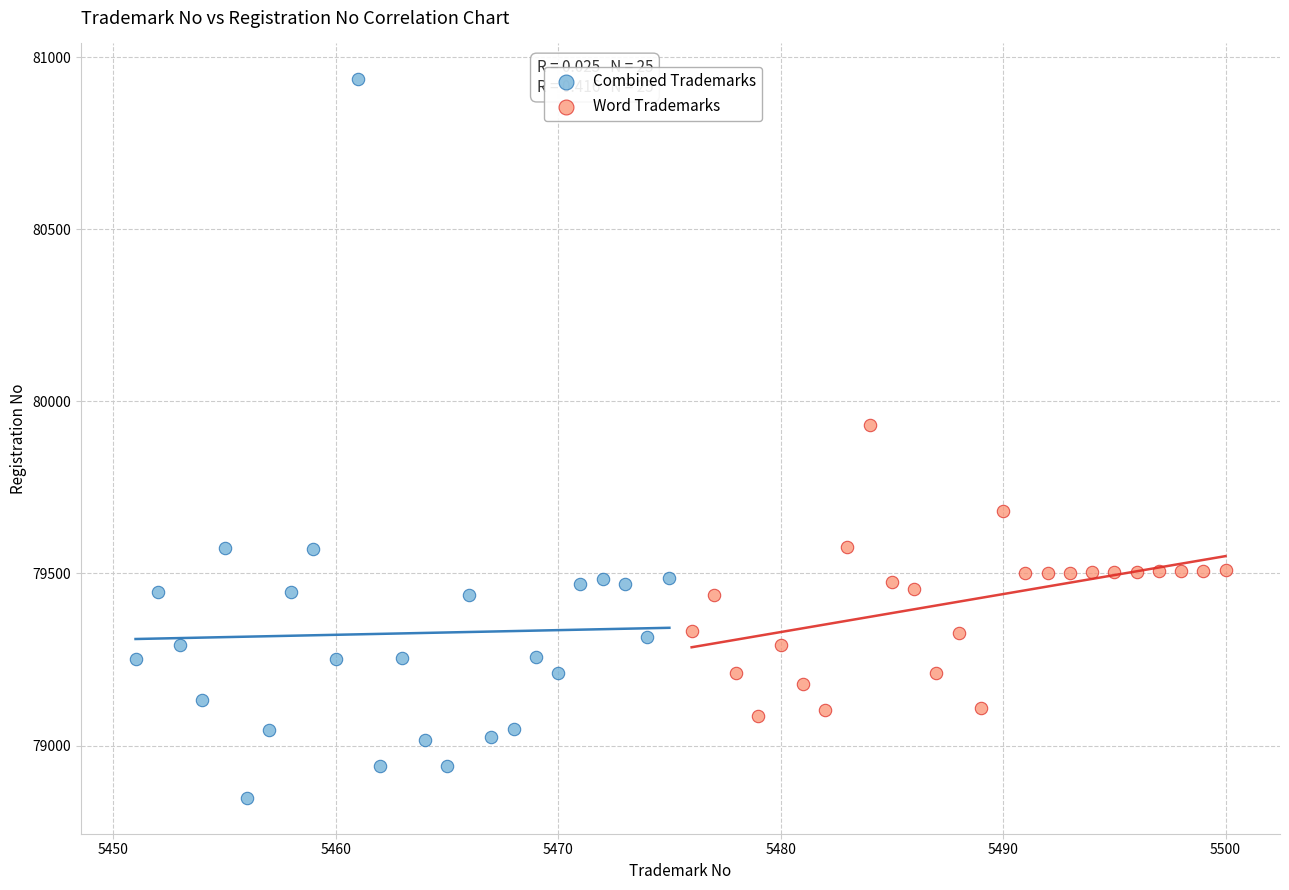

Which series has the largest Y range (max minus min)?

Combined Trademarks